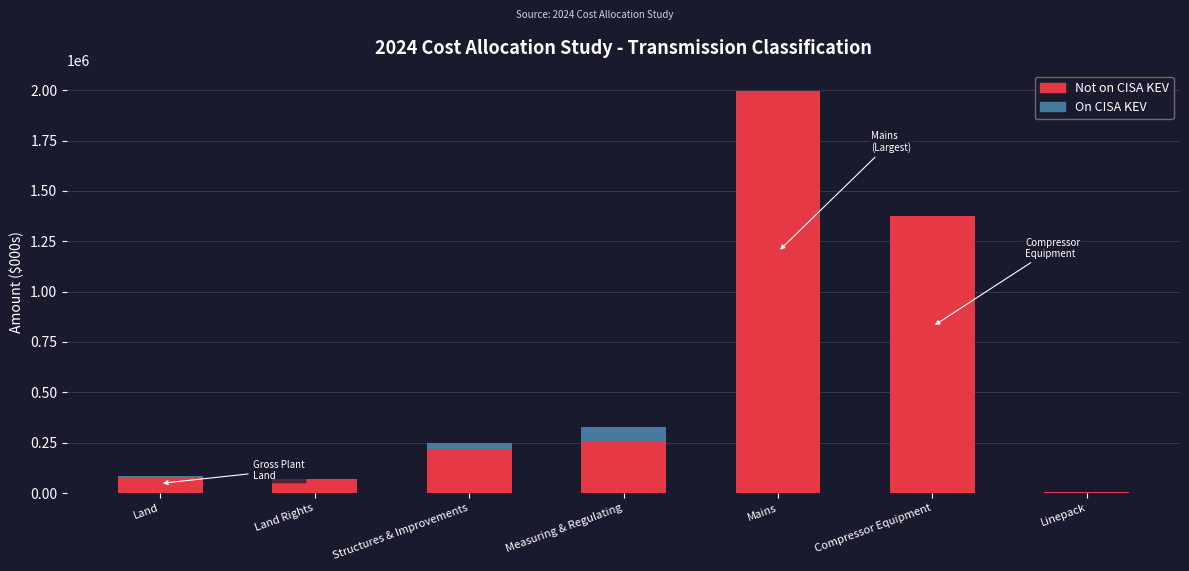

Are the bars grouped side by side (vs. stacked)?

No